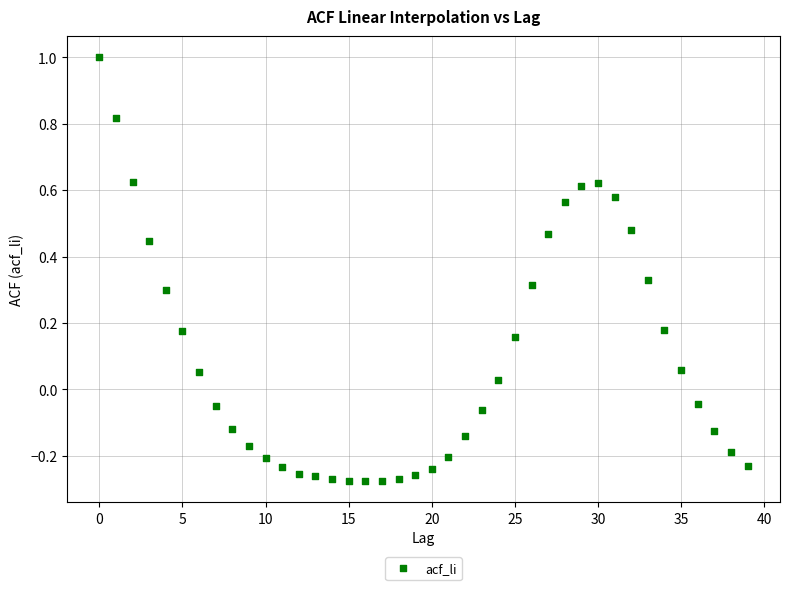

What is the range of Y values (max minus min)?

1.3